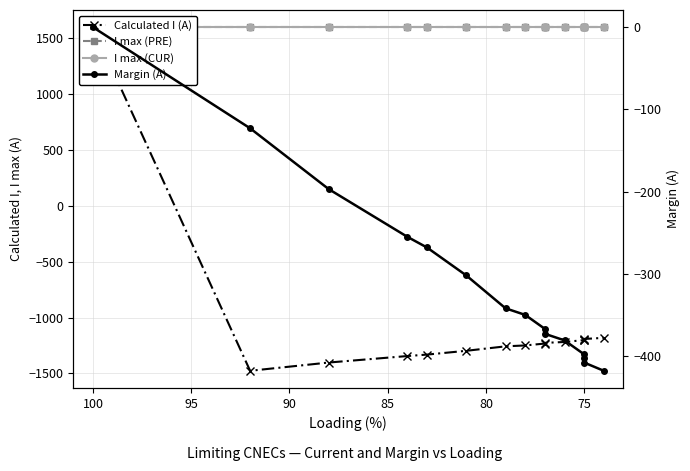

At 90, list the series in order from largest to smallest.

I max (PRE), I max (CUR), Margin (A), Calculated I (A)